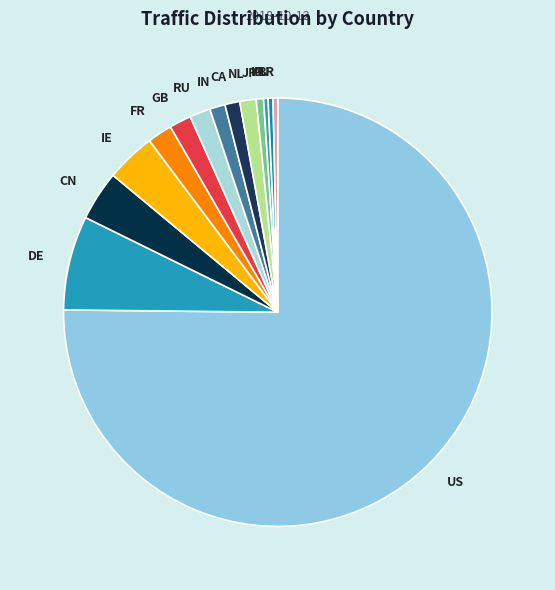

What is the ratio of the value at NL to the value at FR?

0.7